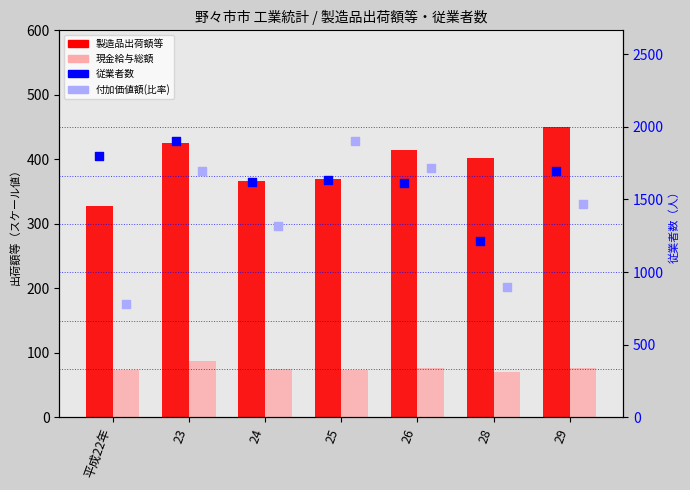

What is the total value across all series at 平成22年?

2983.7